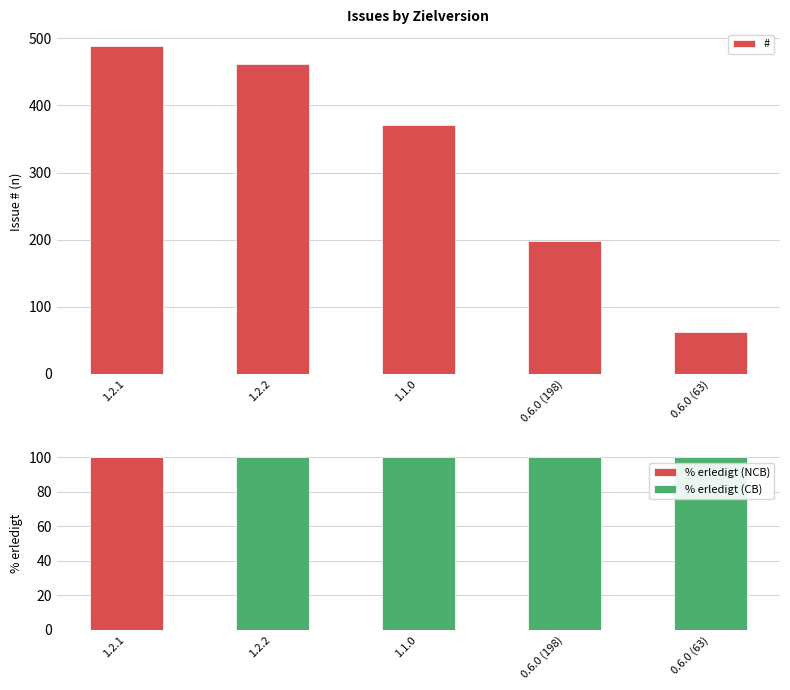

What value does the # series have at 1.2.1, to the nearest 50?

500